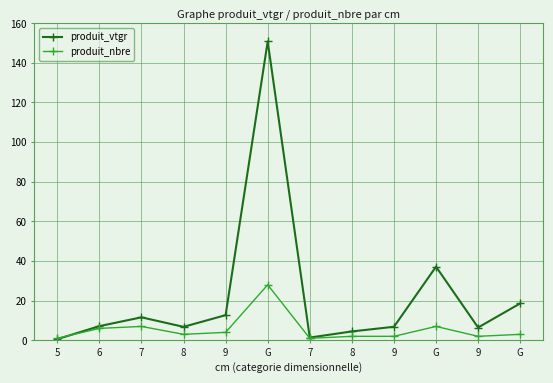

True or false: produit_nbre has more than 1 points higher than both neighbors.

True